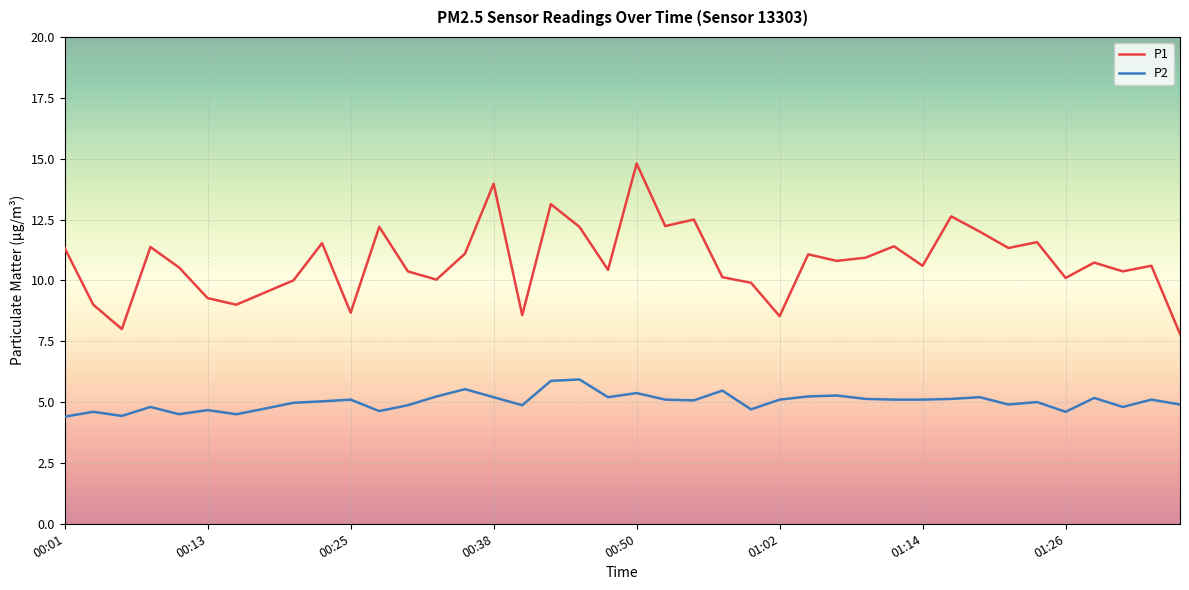

Which series has the largest range (max minus min)?

P1